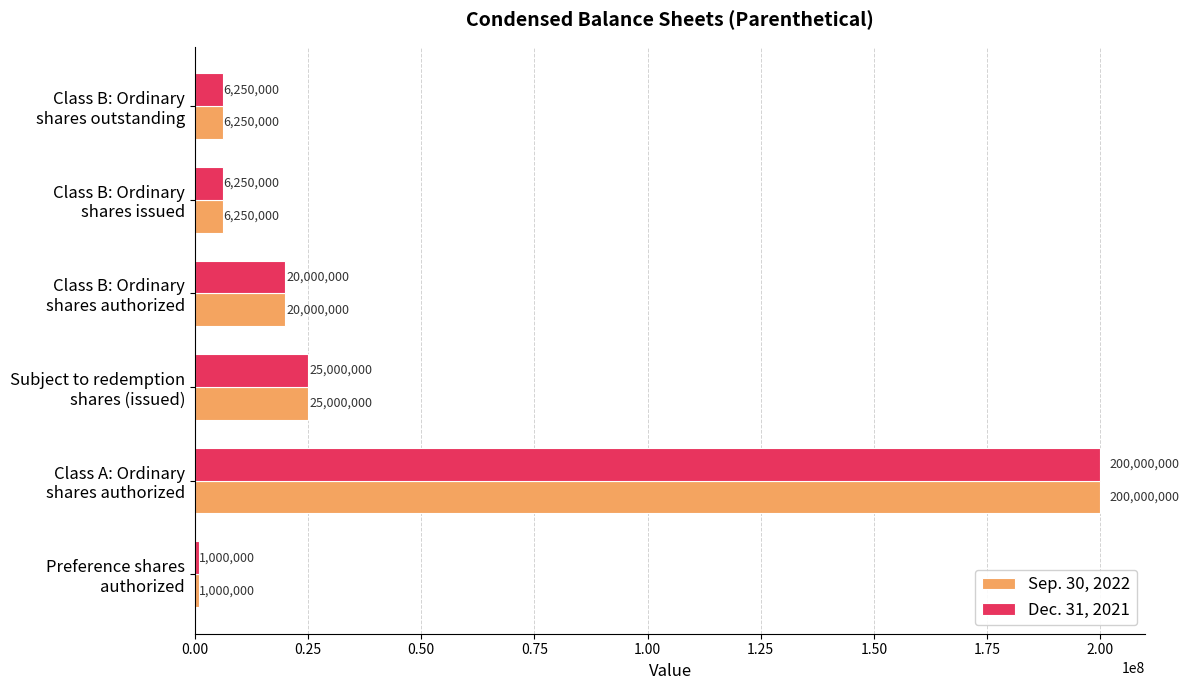

What is the difference between the maximum and second lowest values in the Sep. 30, 2022 series?

193750000